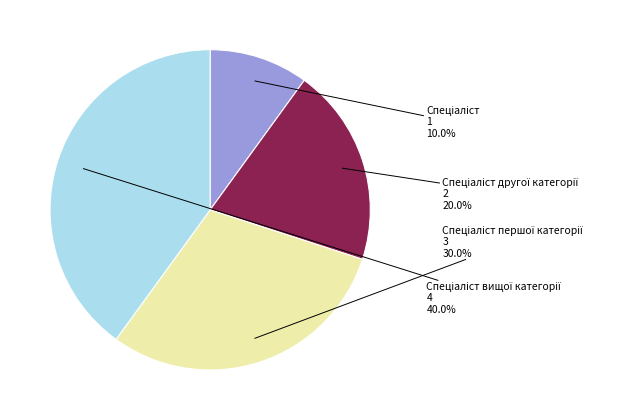

Is there any slice that represents more than half of the pie?

No